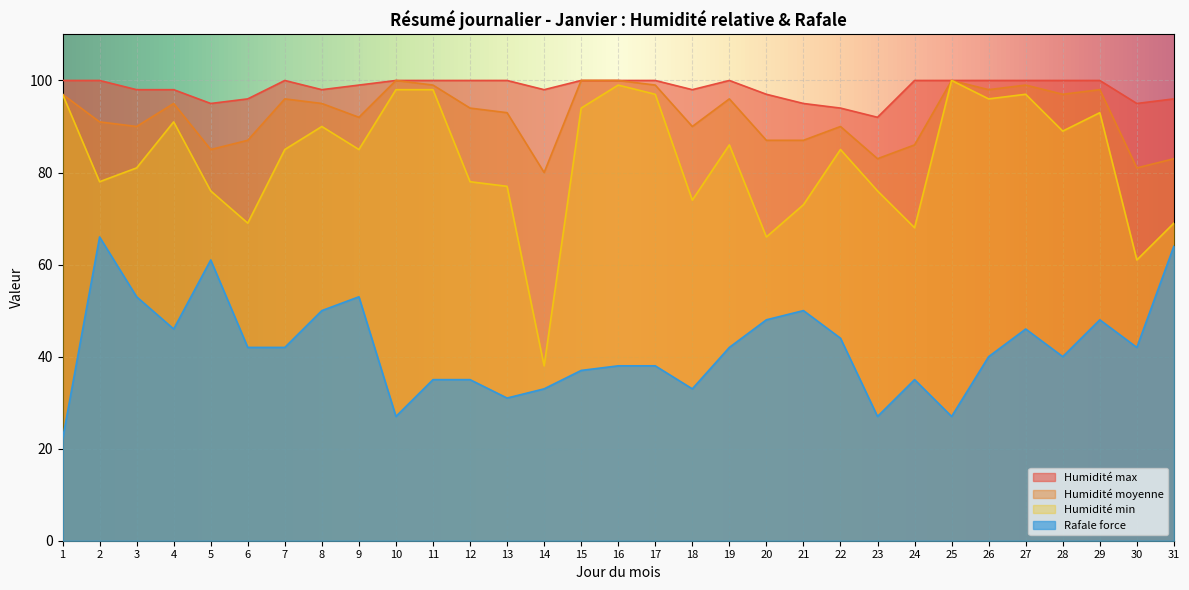

Reading right to left, transcribe all the data shown in this chart.

Humidité max: 31=96	30=95	29=100	28=100	27=100	26=100	25=100	24=100	23=92	22=94	21=95	20=97	19=100	18=98	17=100	16=100	15=100	14=98	13=100	12=100	11=100	10=100	9=99	8=98	7=100	6=96	5=95	4=98	3=98	2=100	1=100
Humidité moyenne: 31=83	30=81	29=98	28=97	27=99	26=98	25=100	24=86	23=83	22=90	21=87	20=87	19=96	18=90	17=99	16=100	15=100	14=80	13=93	12=94	11=99	10=100	9=92	8=95	7=96	6=87	5=85	4=95	3=90	2=91	1=97
Humidité min: 31=69	30=61	29=93	28=89	27=97	26=96	25=100	24=68	23=76	22=85	21=73	20=66	19=86	18=74	17=97	16=99	15=94	14=38	13=77	12=78	11=98	10=98	9=85	8=90	7=85	6=69	5=76	4=91	3=81	2=78	1=97
Rafale force: 31=64	30=42	29=48	28=40	27=46	26=40	25=27	24=35	23=27	22=44	21=50	20=48	19=42	18=33	17=38	16=38	15=37	14=33	13=31	12=35	11=35	10=27	9=53	8=50	7=42	6=42	5=61	4=46	3=53	2=66	1=22